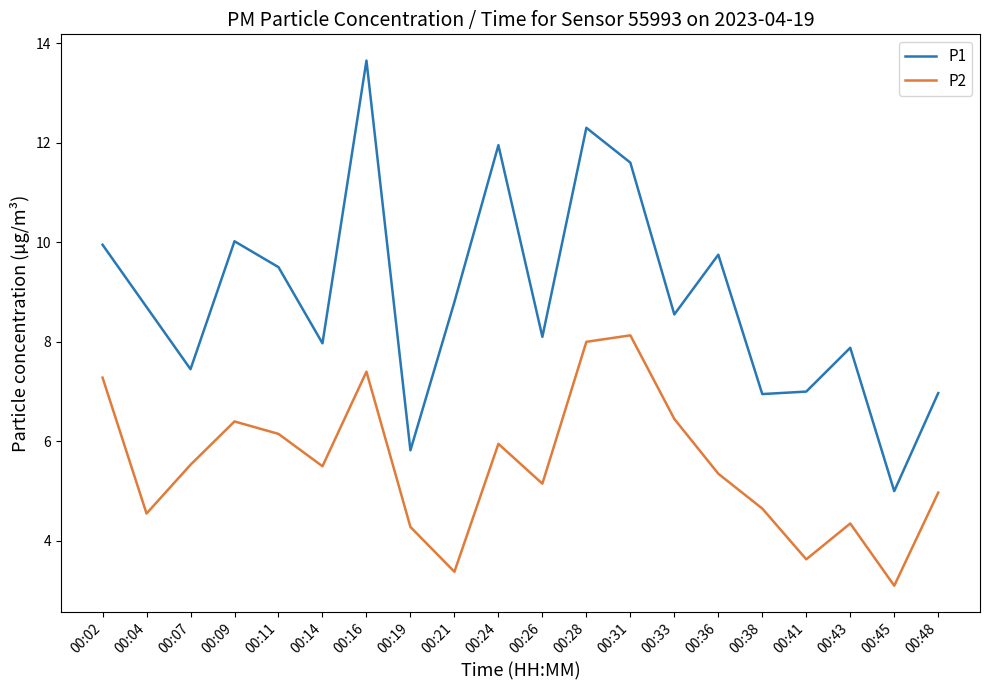

The P1 series shows 9.8 at 00:36. True or false?

True